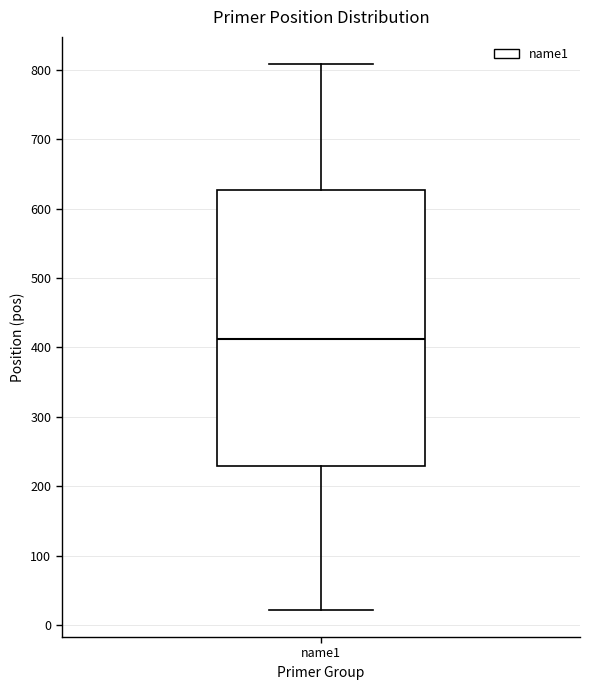

Transcribe this box plot: give where the median line is, the range the box spans, and where the two whiskers end, as read against the y-axis. The values are not printed on the chart, so give them approximately, as read against the axis.

median 410, box 230 to 630, whiskers 20 to 810